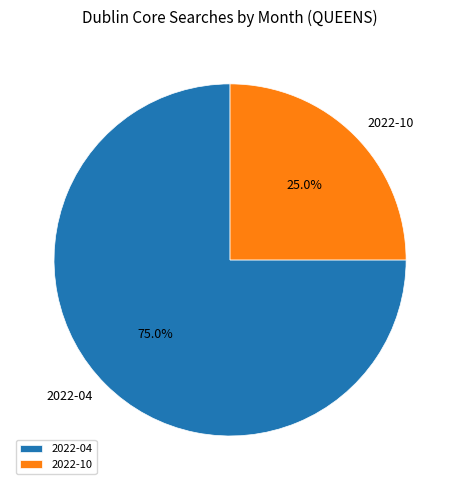

Approximately how many times larger is the value at 2022-04 compared to 2022-10?

3.0